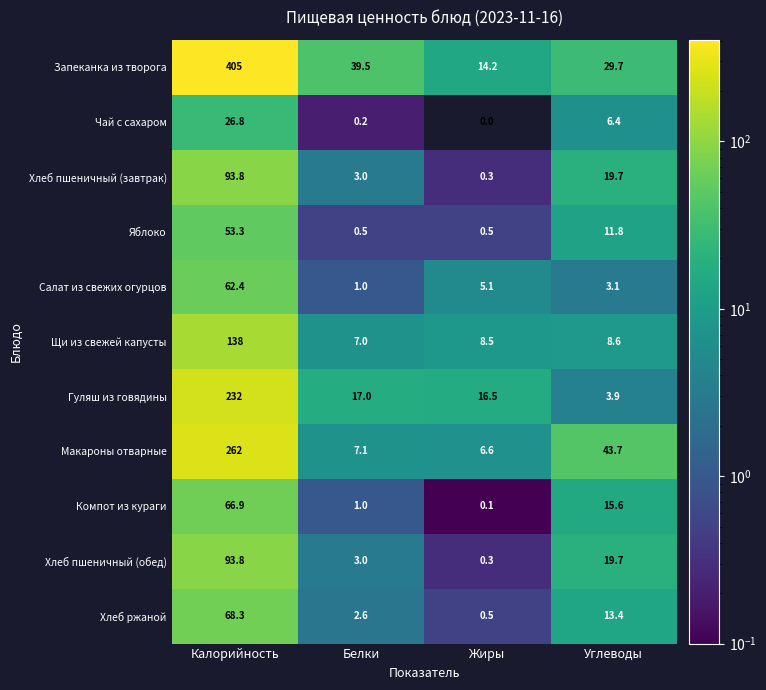

What is the minimum value for Запеканка из творога?

14.2